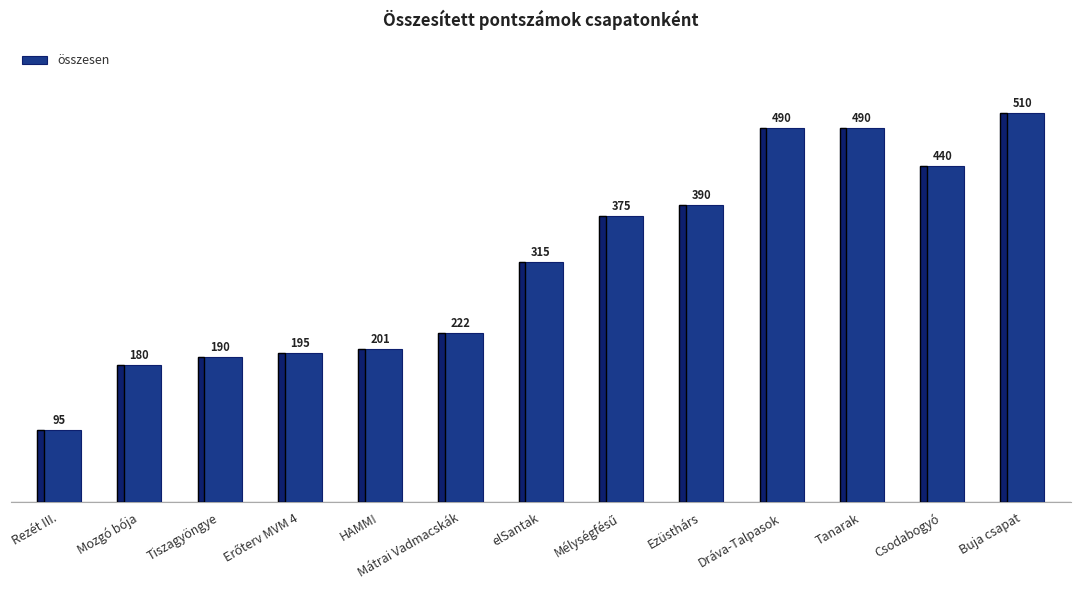

Where is the data nearest to the value 302?

elSantak